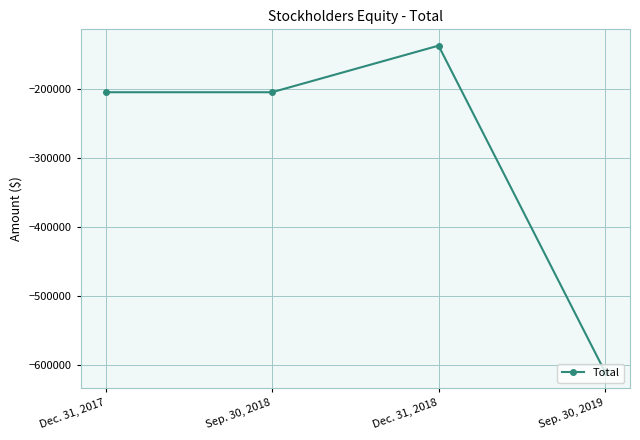

What is the approximate value at Sep. 30, 2018?

-205120